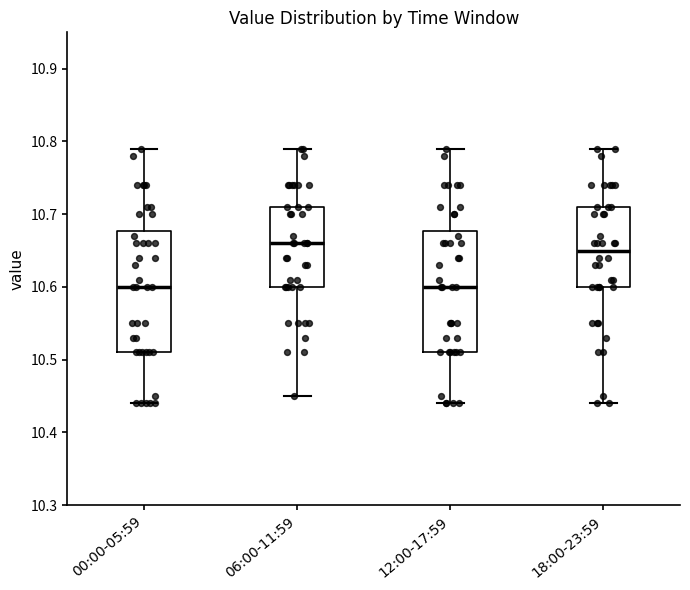

Reading left to right, read every box against the y-axis: the position of its median line, the range the box covers, and the ends of its whiskers. The values are not printed on the chart, so give them approximately, as read against the axis.

00:00-05:59: median 10.60, box 10.51 to 10.68, whiskers 10.44 to 10.79
06:00-11:59: median 10.66, box 10.60 to 10.71, whiskers 10.45 to 10.79
12:00-17:59: median 10.60, box 10.51 to 10.68, whiskers 10.44 to 10.79
18:00-23:59: median 10.65, box 10.60 to 10.71, whiskers 10.44 to 10.79